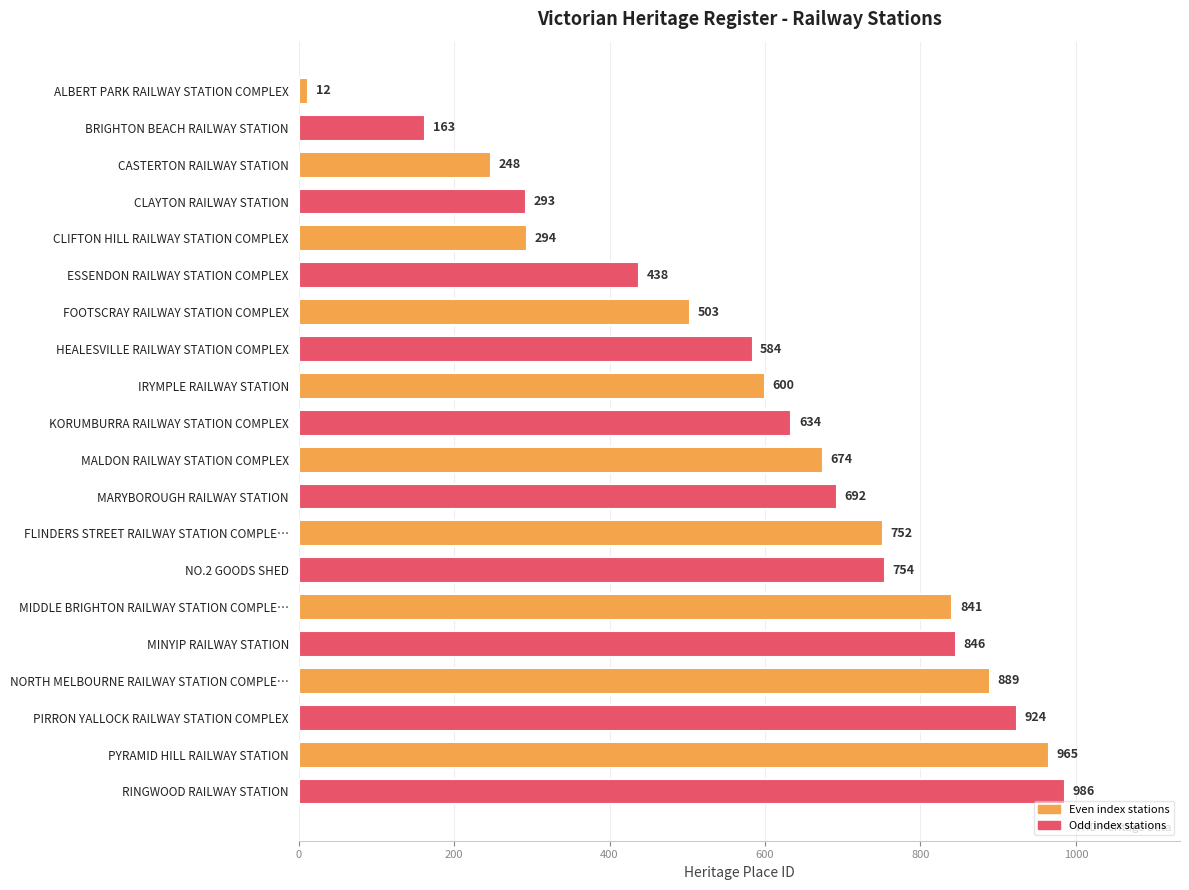

Approximately how many times larger is the value at BRIGHTON BEACH RAILWAY STATION compared to CASTERTON RAILWAY STATION?

0.7